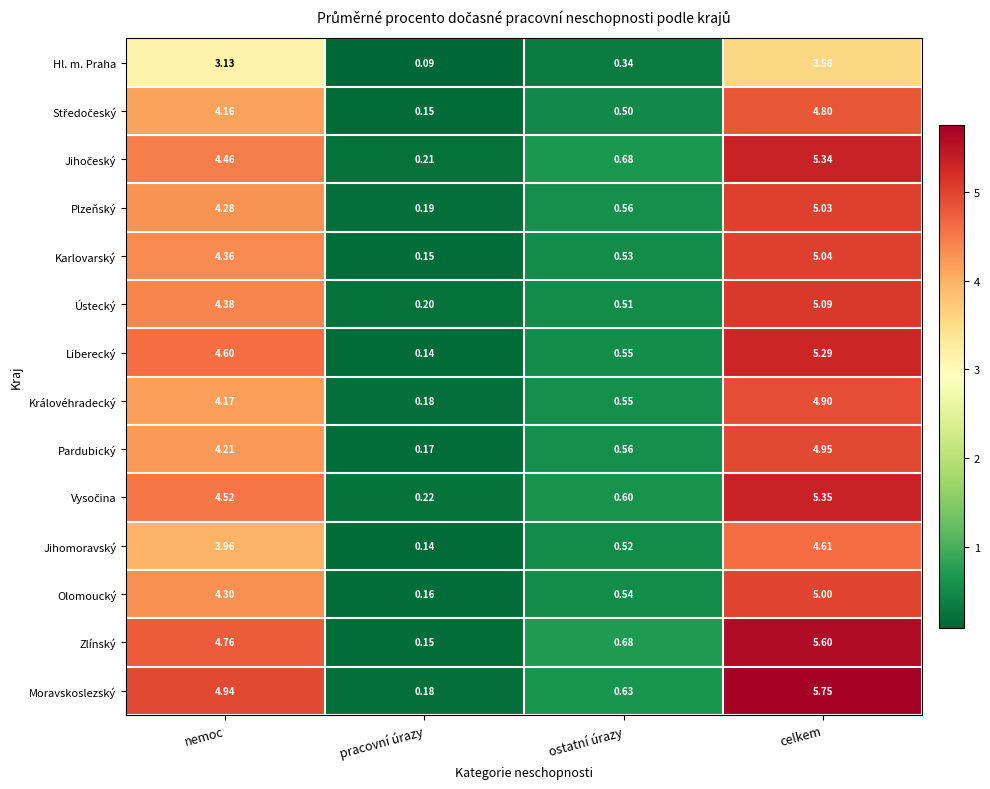

Is the value of Ústecký at ostatní úrazy greater than the value of Karlovarský at nemoc?

No